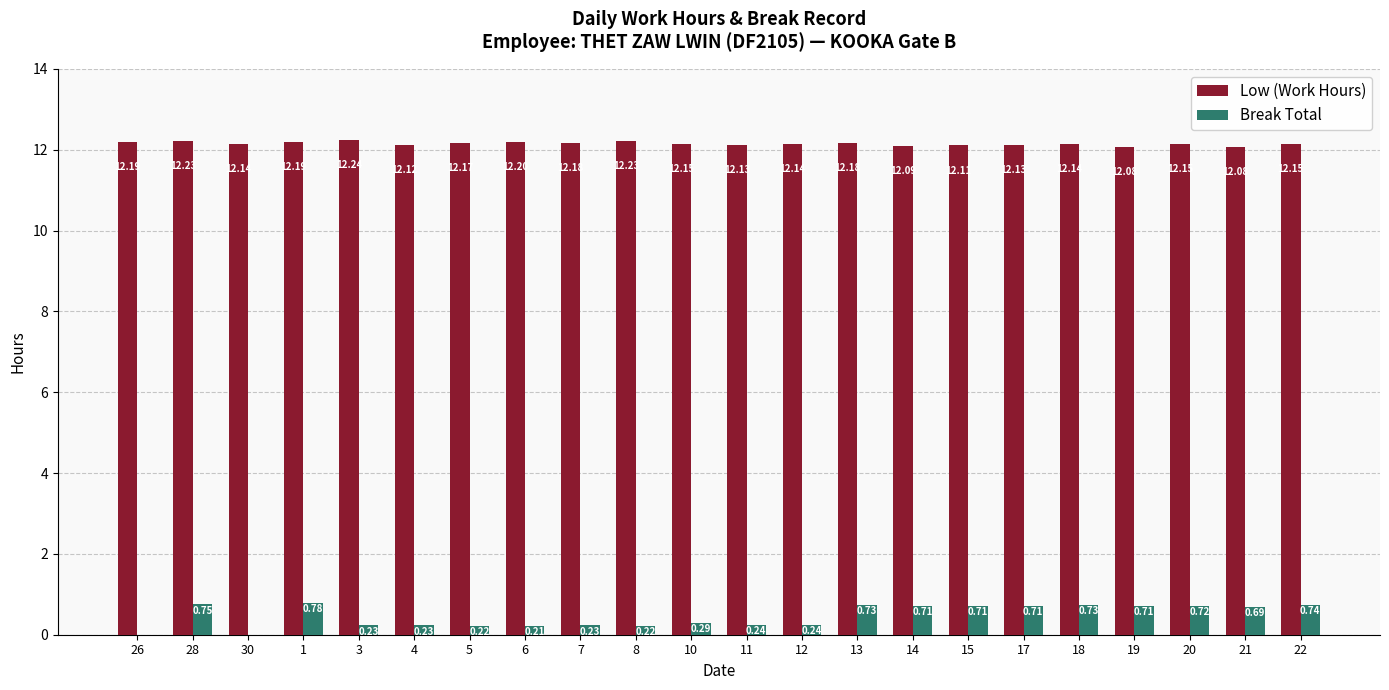

Which series has the largest total across all categories?

Low (Work Hours)